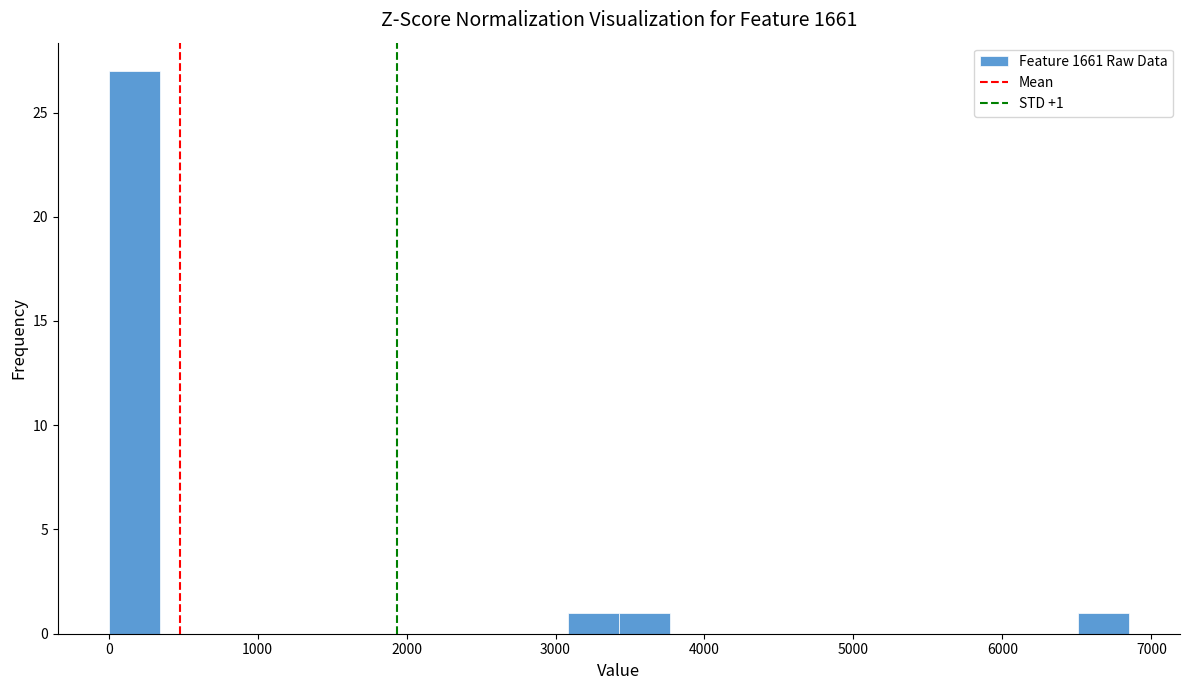

Around what value on the x-axis is the tallest bar? Give the approximate position of its centre, as read against the axis.

200